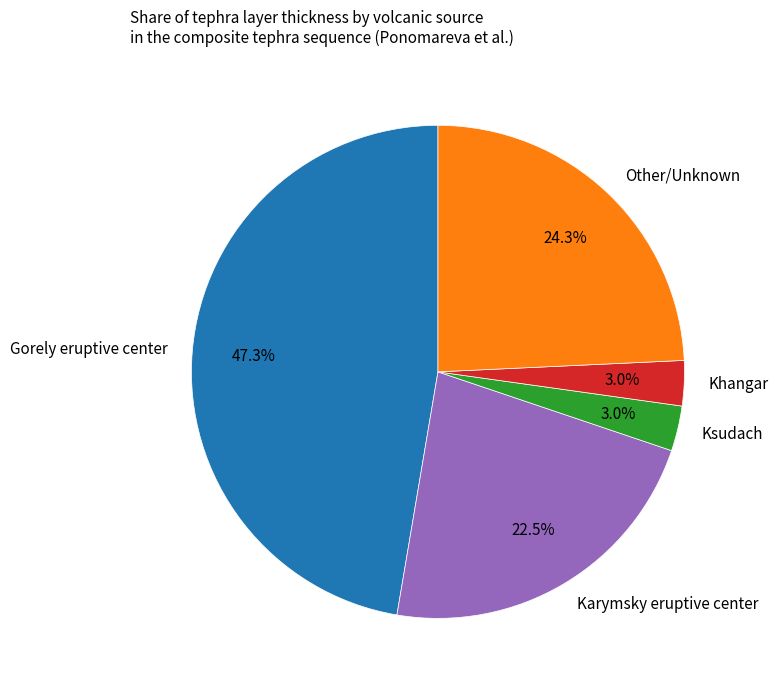

Which has a higher value, Karymsky eruptive center or Khangar?

Karymsky eruptive center